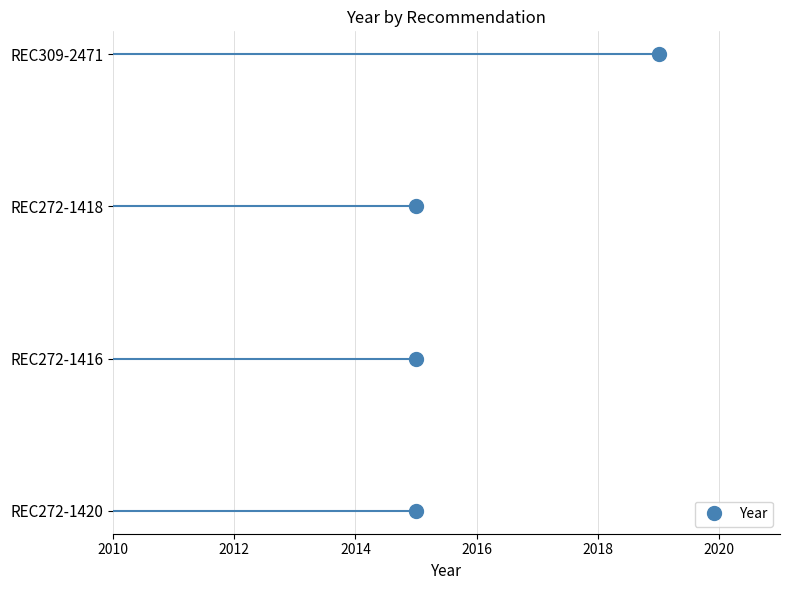

The chart shows a value of 0 at 2012. True or false?

False